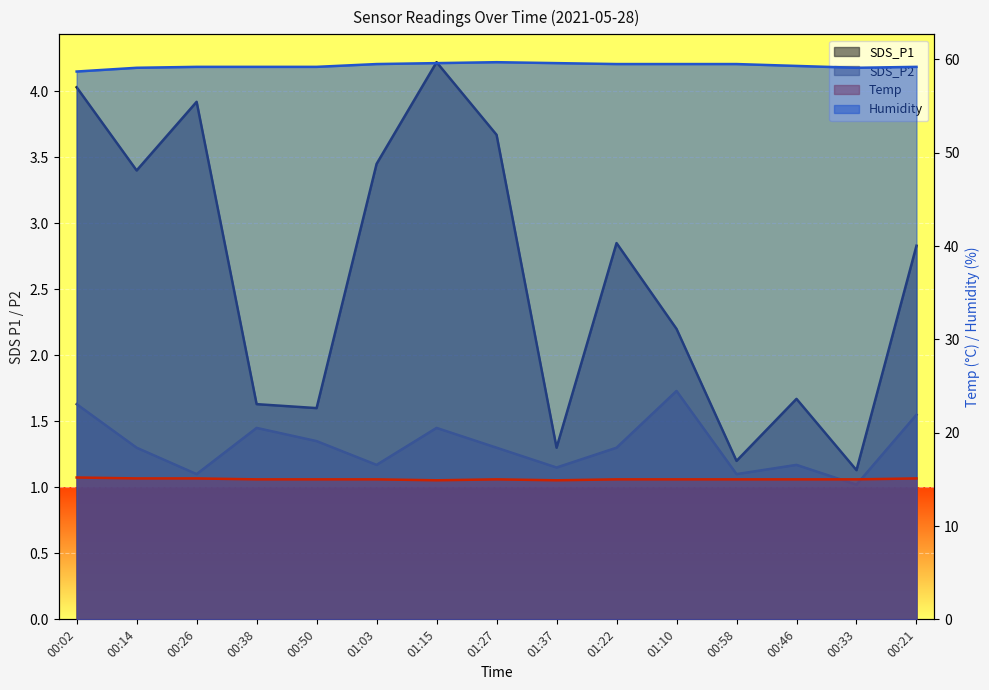

What is the minimum value for SDS_P2?

1.0